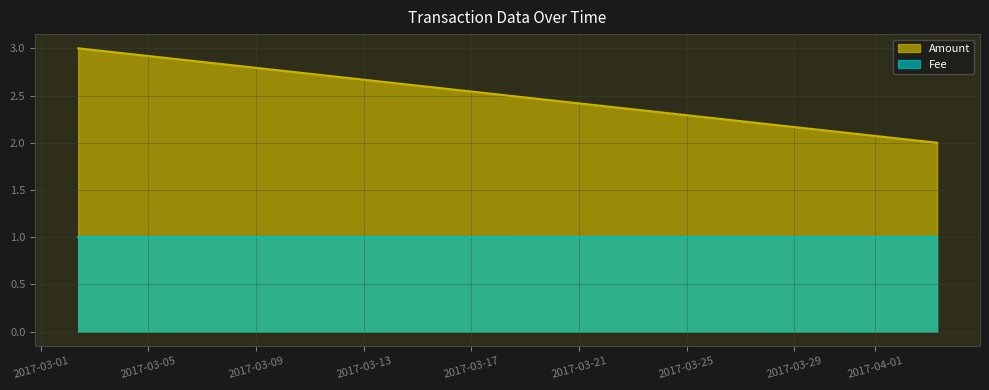

How many categories are shown in the chart?

3